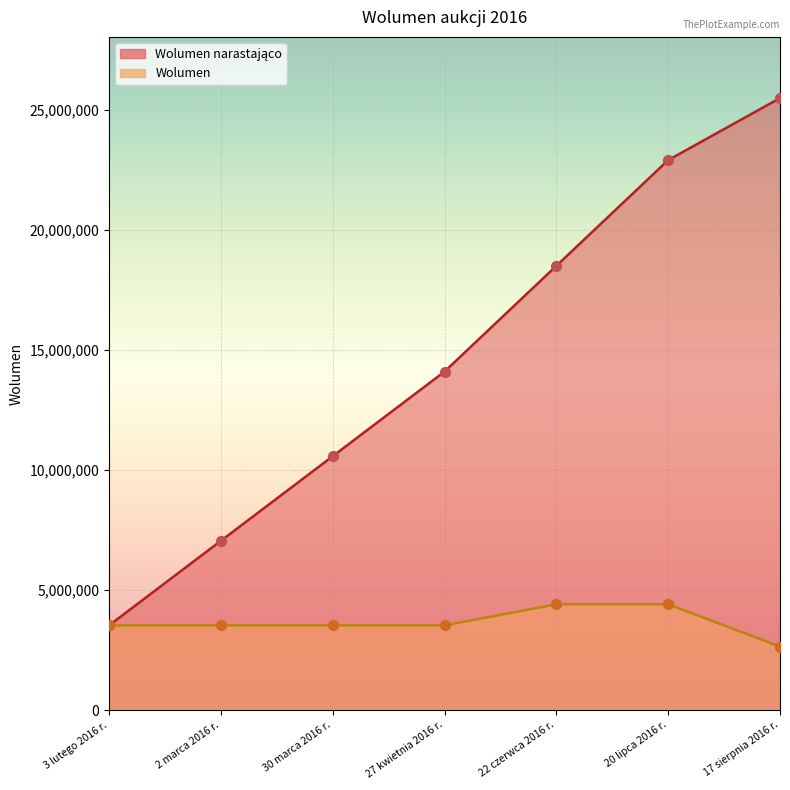

Is the value of Wolumen narastająco at 22 czerwca 2016 r. greater than the value of Wolumen at 17 sierpnia 2016 r.?

Yes